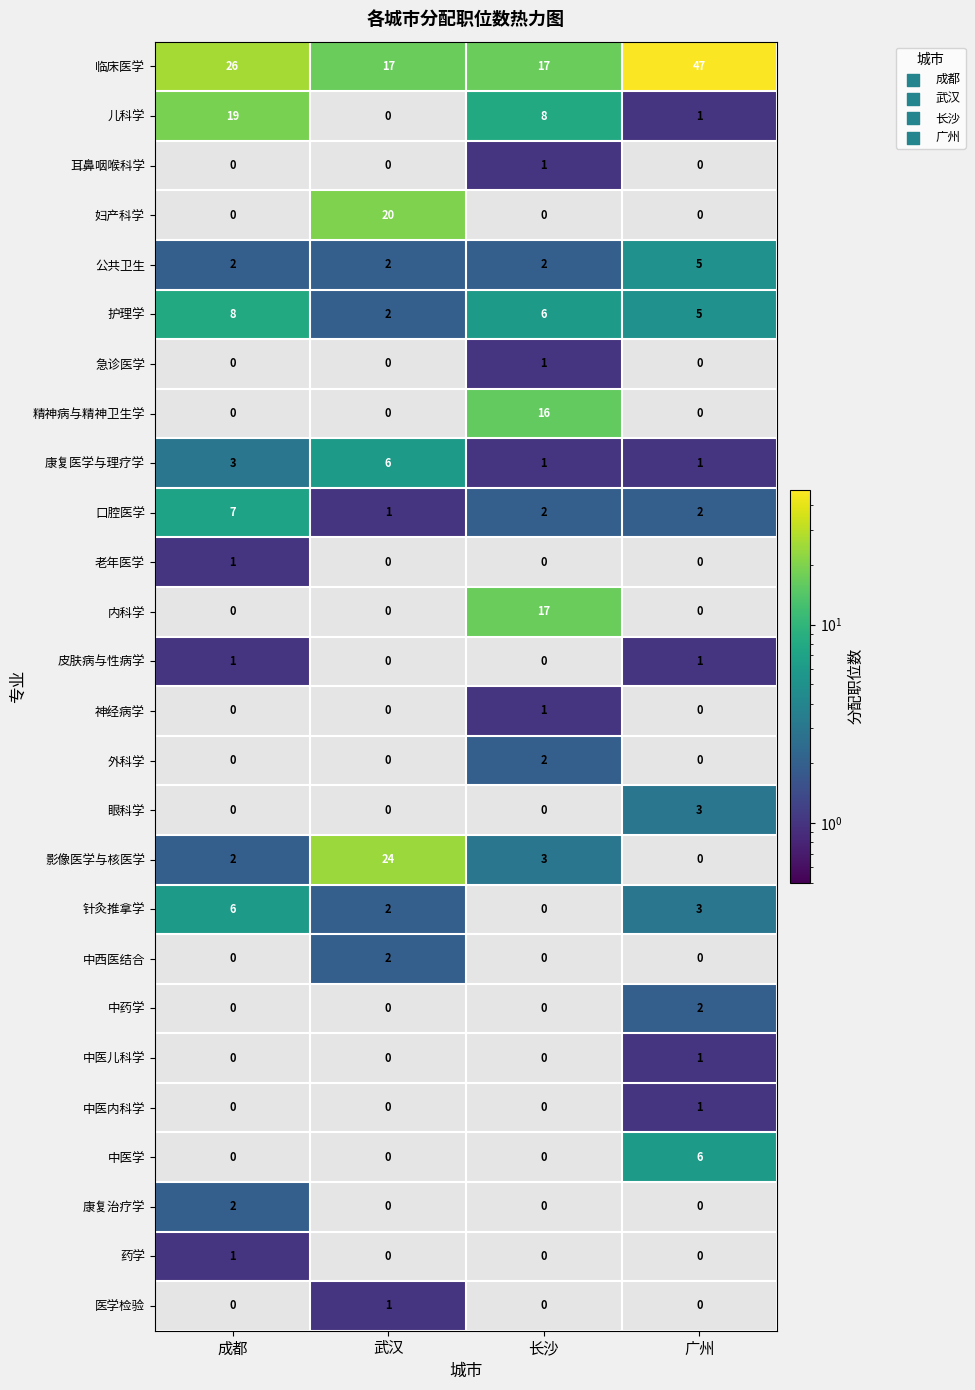

Which category has the highest value in the 老年医学 series?

成都